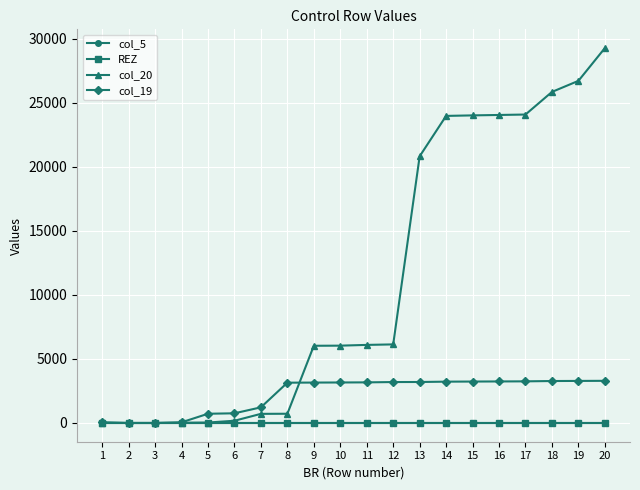

Is this an area chart (filled region under the line)?

No